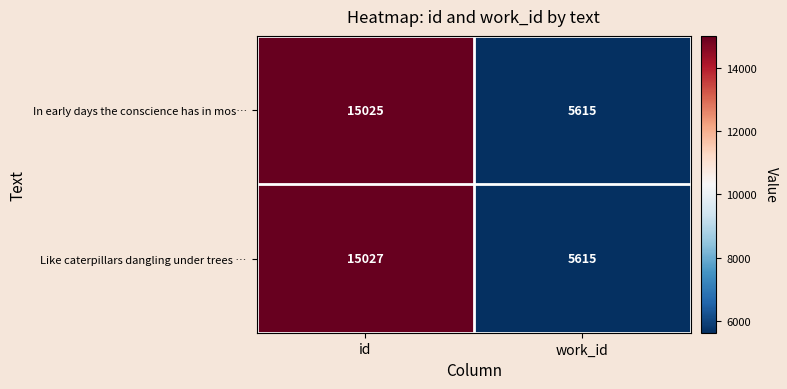

Rank the series by their maximum value, from highest to lowest.

Like caterpillars dangling under trees …, In early days the conscience has in mos…